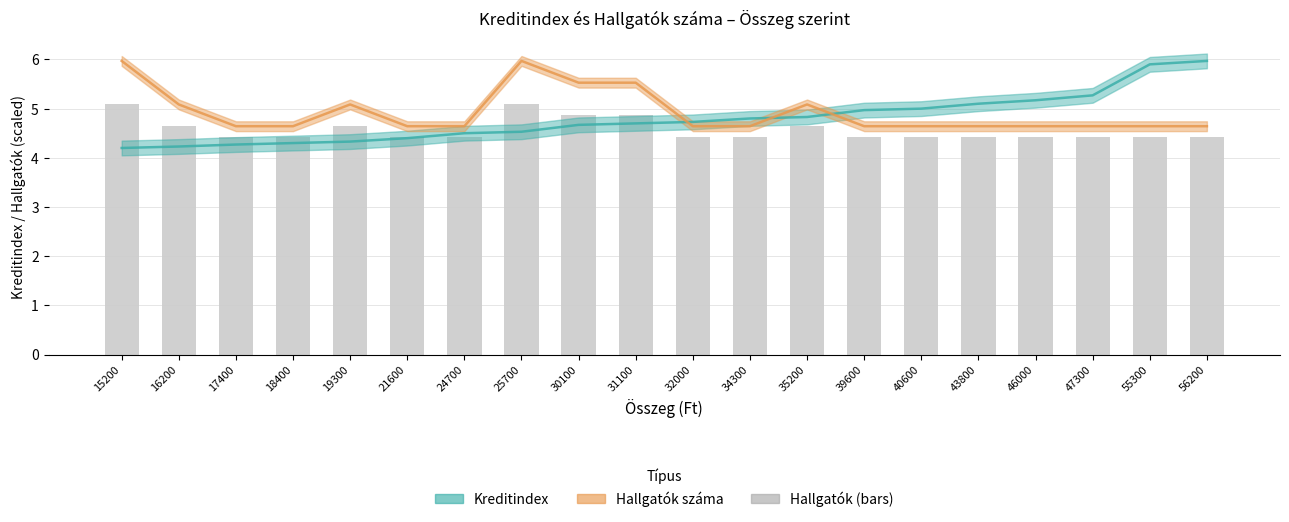

What value does the Kreditindex series have at 17400?

4.3